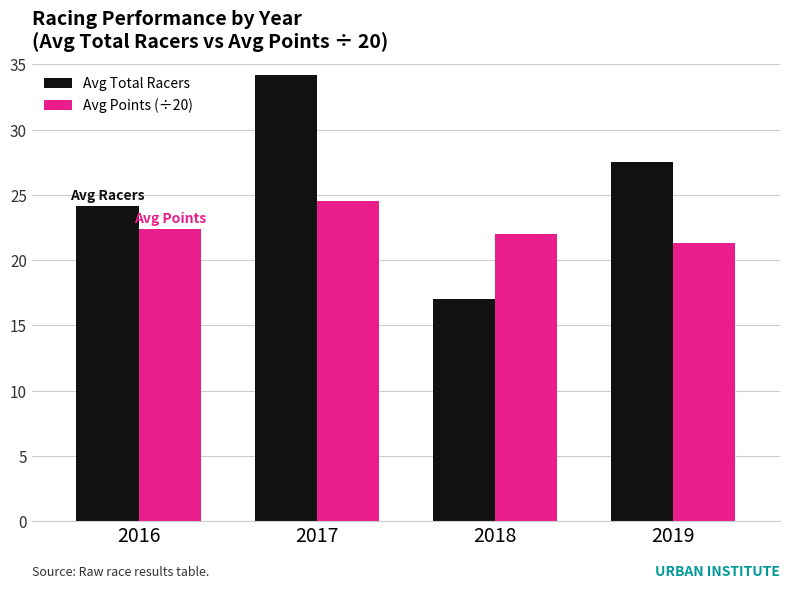

How many series are shown in this chart?

2